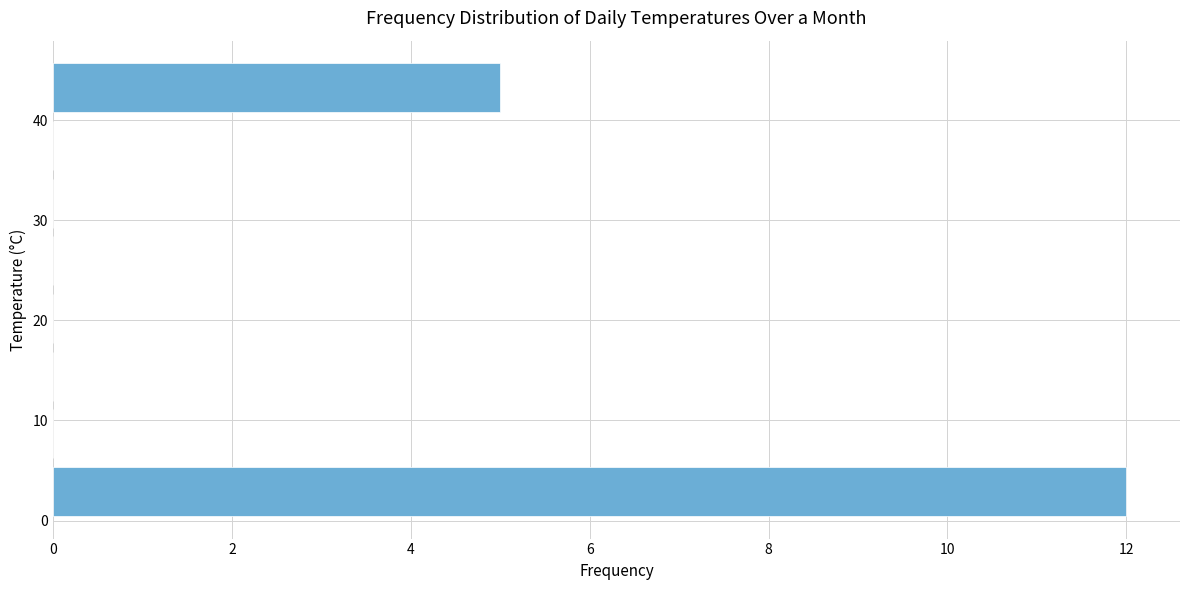

What is the length of the bar covering 40 to 46 on the y-axis? Neither the bar edges nor the lengths are printed on the chart, so give them approximately, as read against the axes.

5